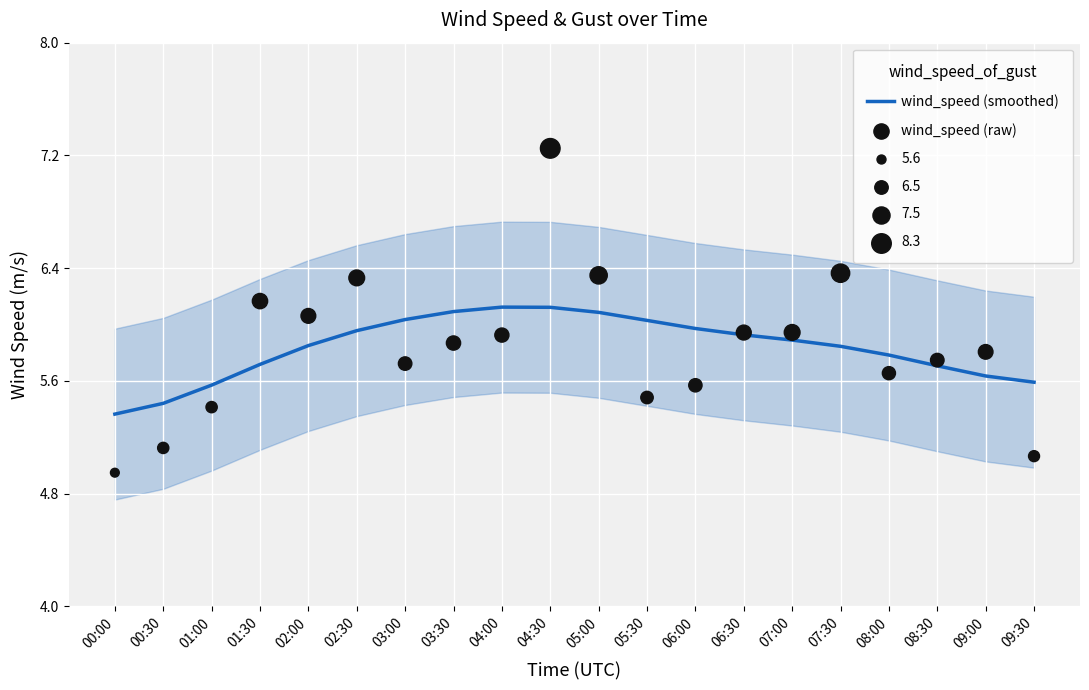

Which series contains the lowest Y value?

wind_speed (raw)